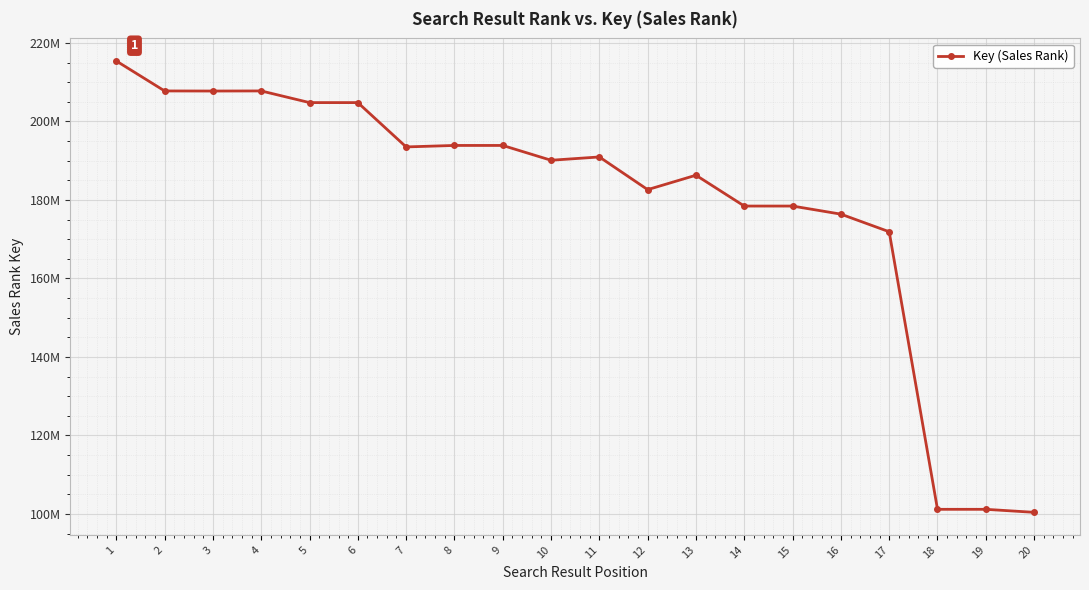

Does the chart have visible grid lines?

Yes